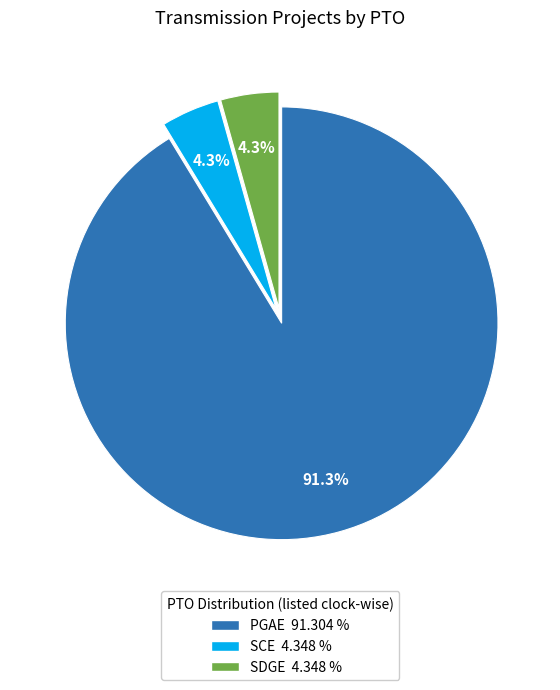

The PGAE slice represents 91% of the pie. True or false?

True